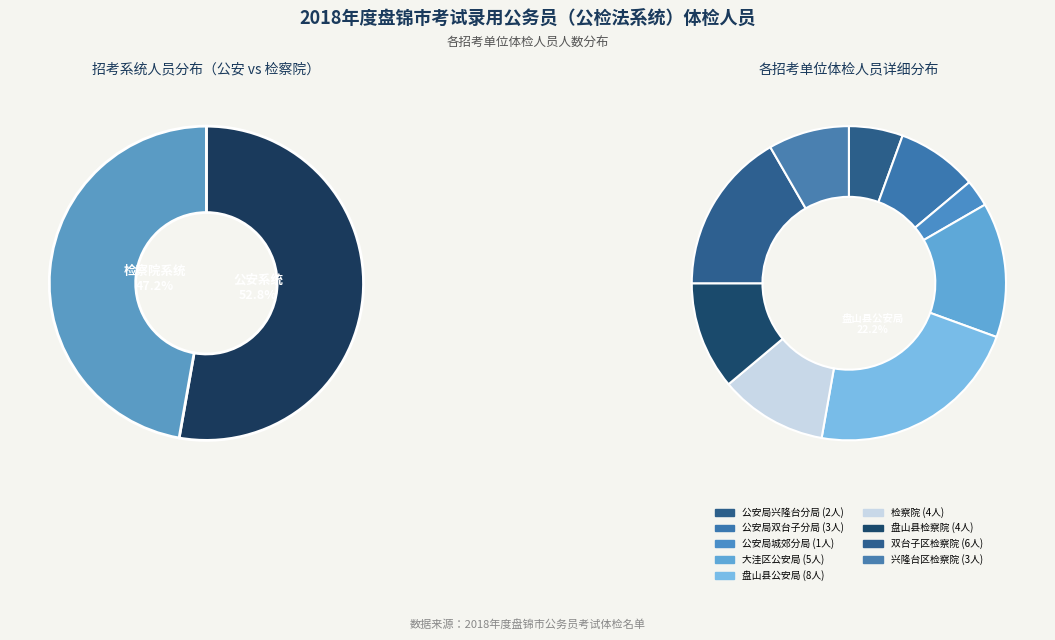

Combined, do 盘锦市大洼区公安局 and 盘锦市兴隆台区人民检察院 account for over 50%?

No